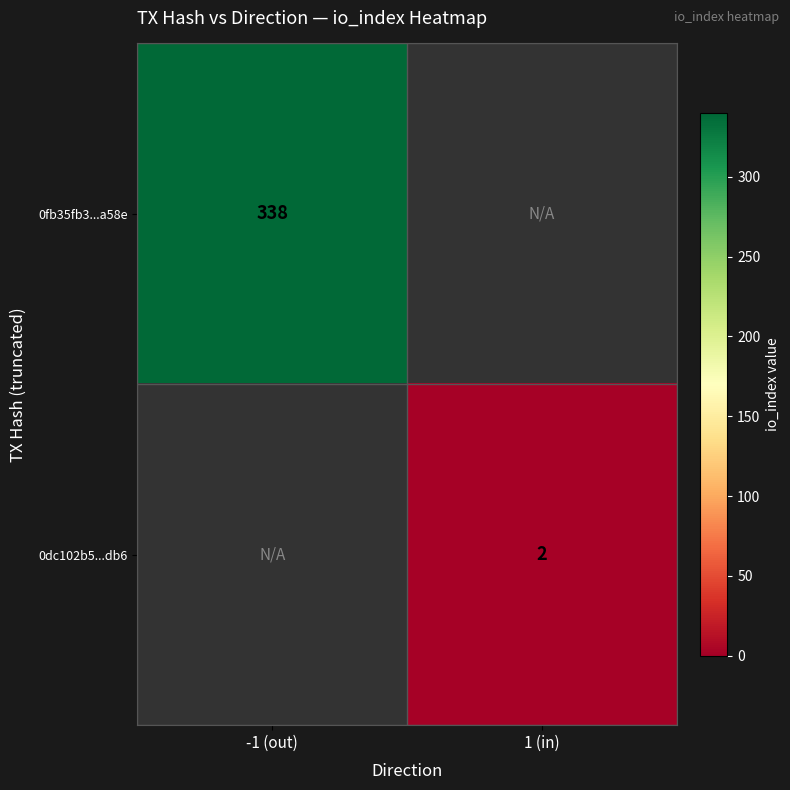

Is it true that 0fb35fb3...a58e equals 474.6 at -1 (out)?

False